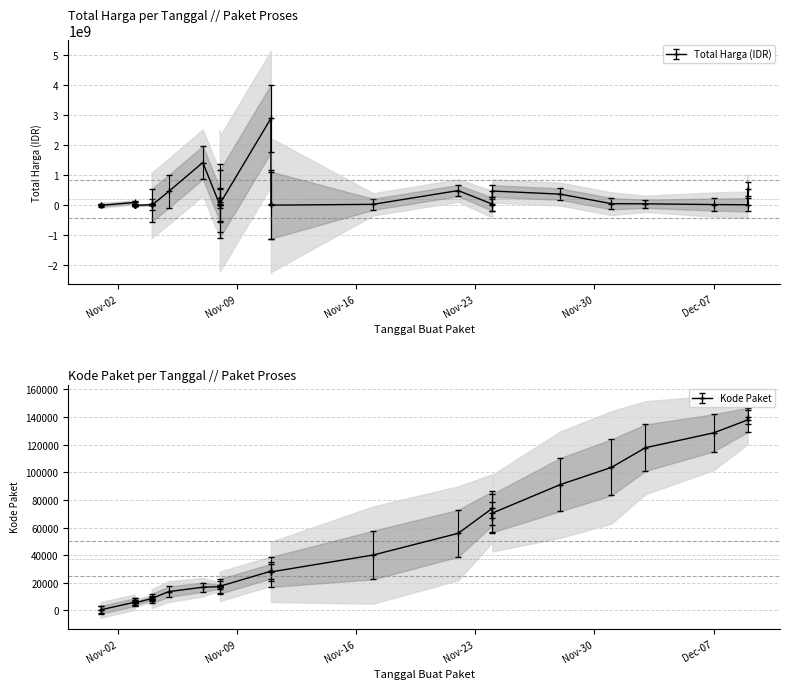

Count the number of categories in the chart.

35